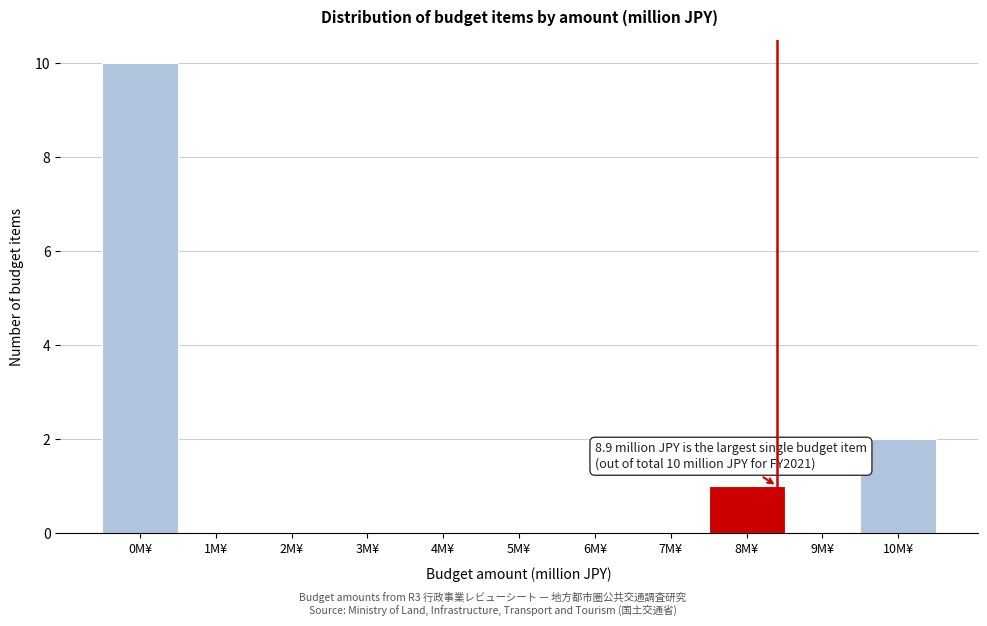

Reading left to right, extract all data points from this chart.

0M¥=10	1M¥=0	2M¥=0	3M¥=0	4M¥=0	5M¥=0	6M¥=0	7M¥=0	8M¥=1	9M¥=0	10M¥=2